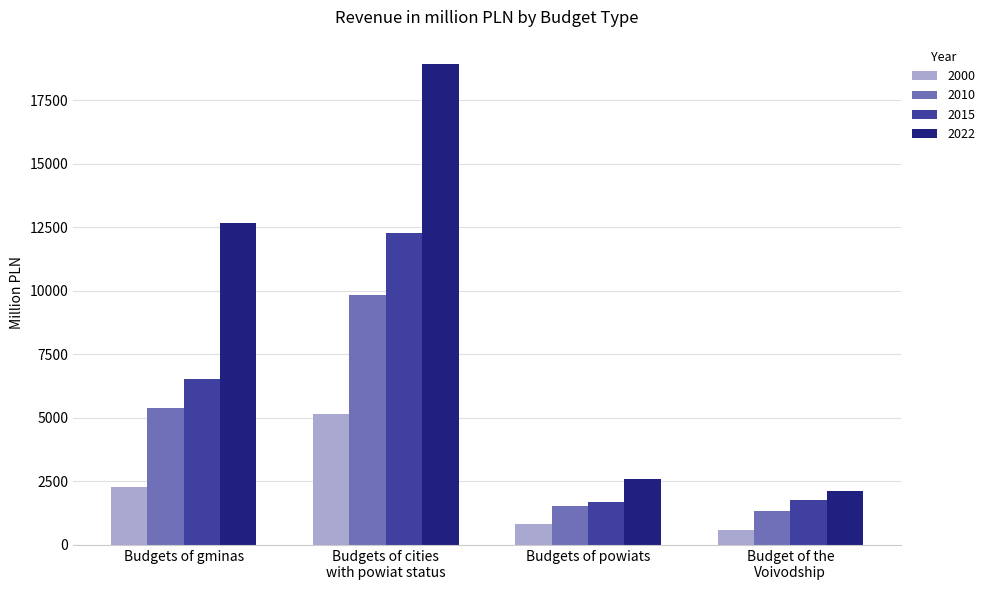

Which series changed the most between Budgets of powiats and Budget of the
Voivodship?

2022